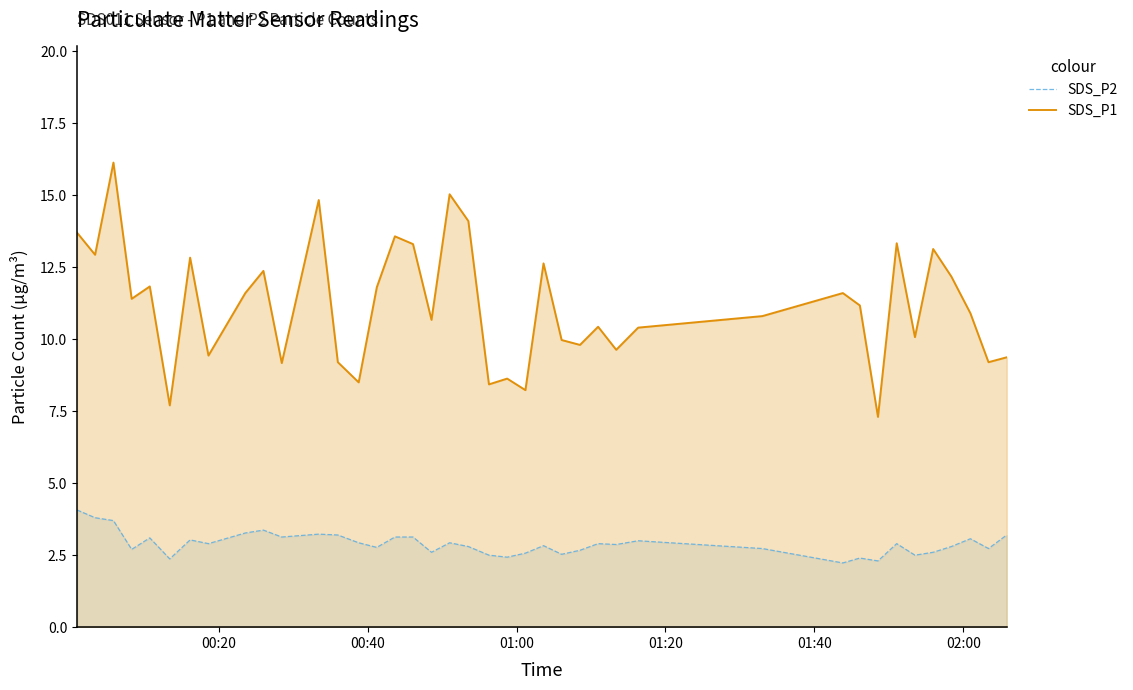

Which series has the widest spread of values?

SDS_P1